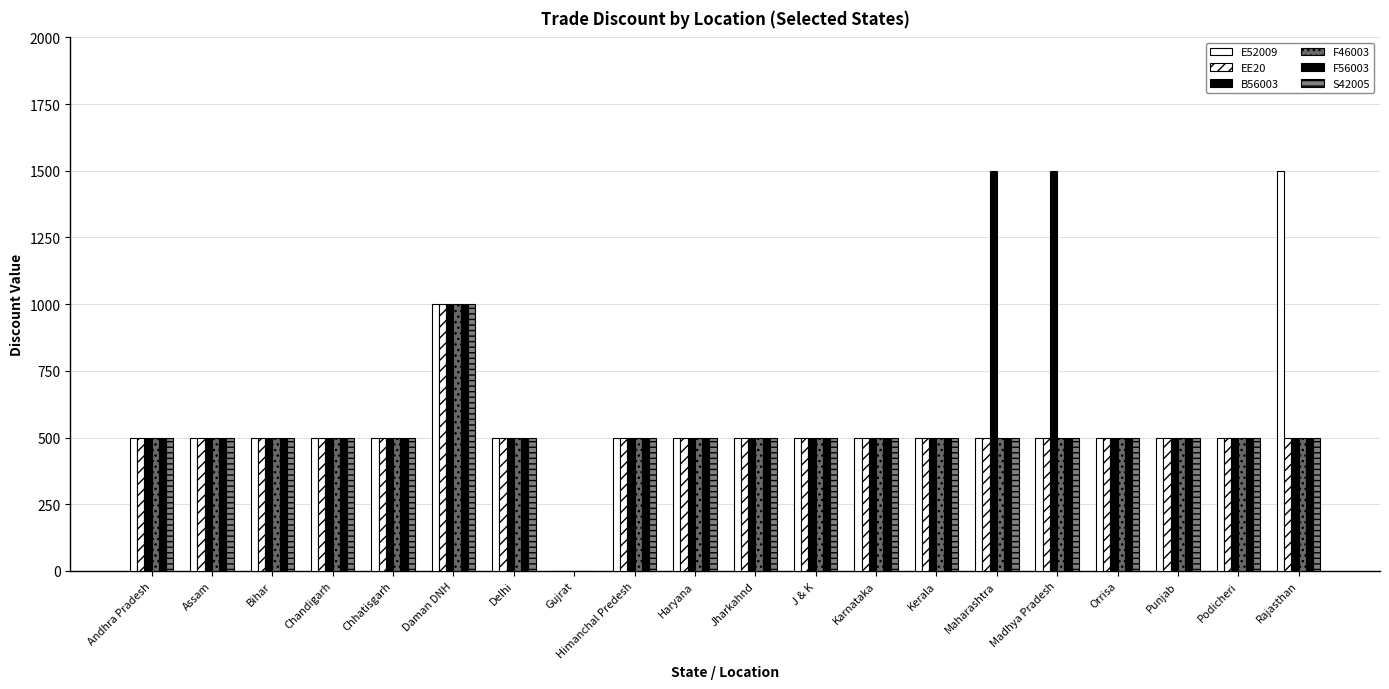

At Gujrat, list the series in order from smallest to largest.

E52009, EE20, B56003, F46003, F56003, S42005